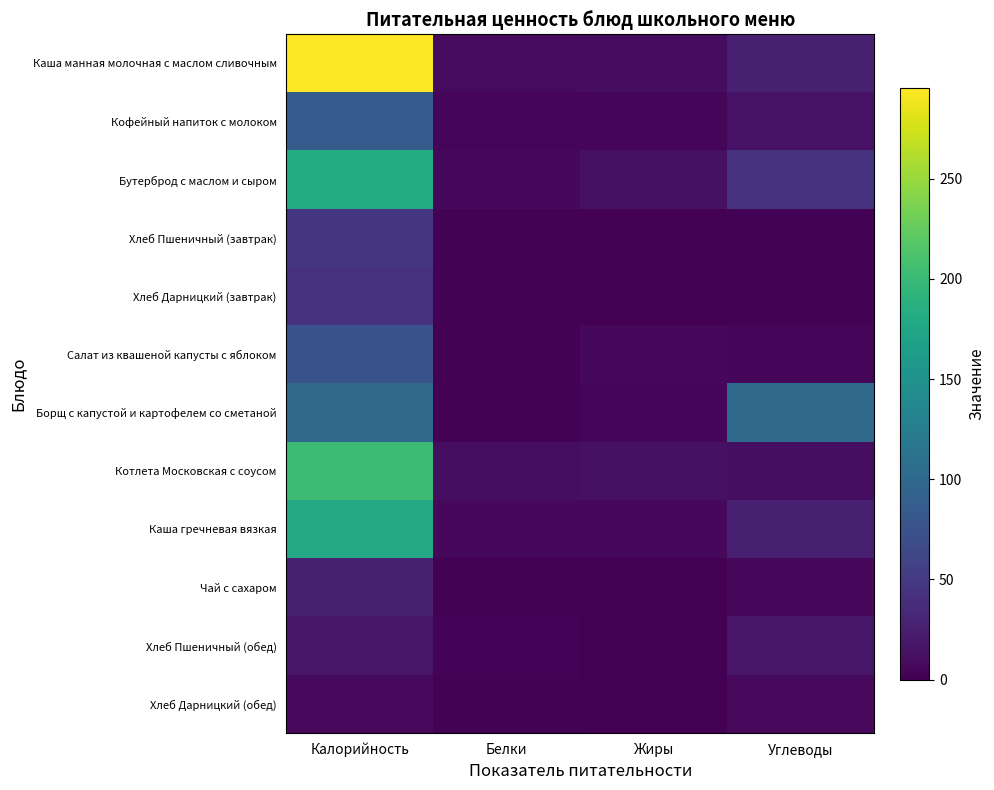

Which series has the widest spread of values?

Каша манная молочная с маслом сливочным